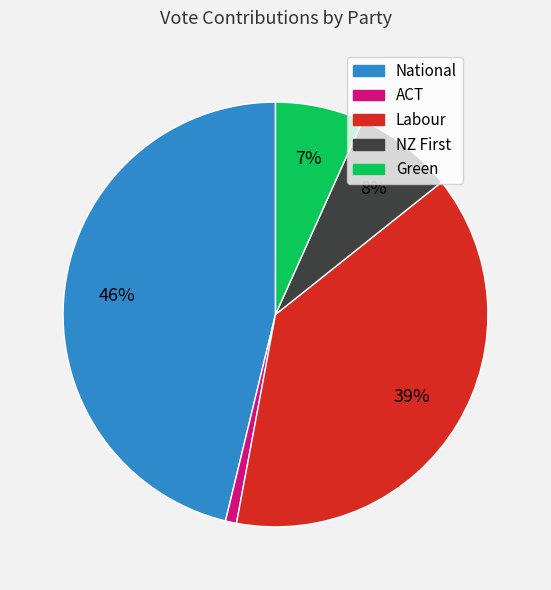

Which category has the biggest portion of the pie?

National